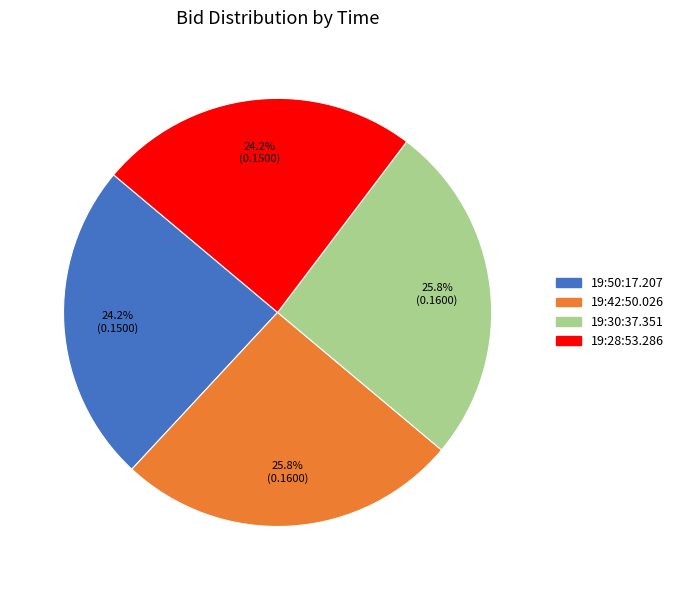

To the nearest percent, what is the combined percentage of 19:30:37.351 and 19:28:53.286?

50%